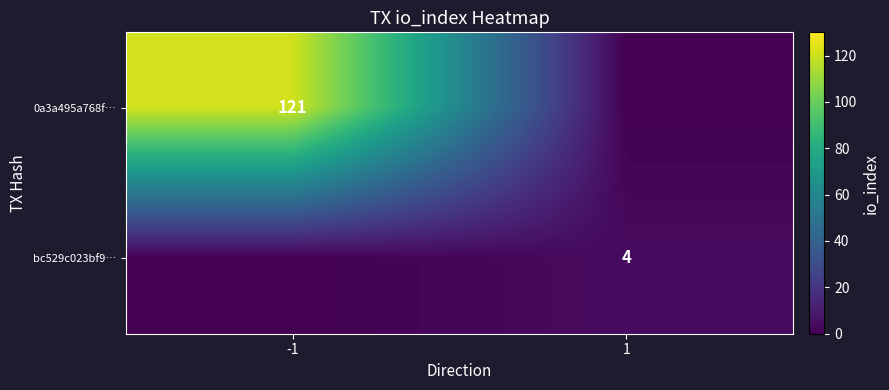

Between -1 and 1, which is larger?

-1